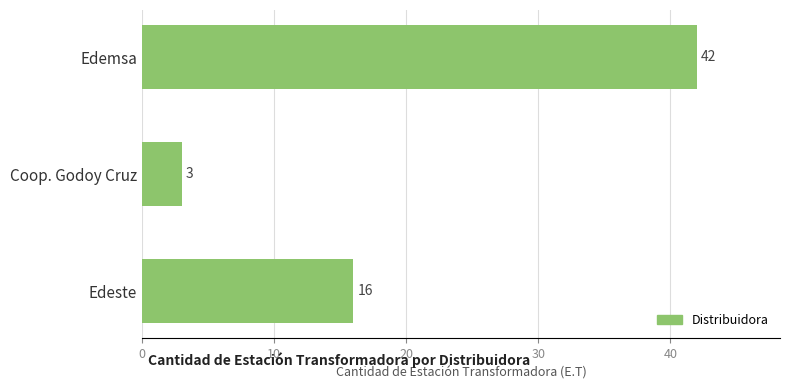

Where is the data nearest to the value 22?

Edeste